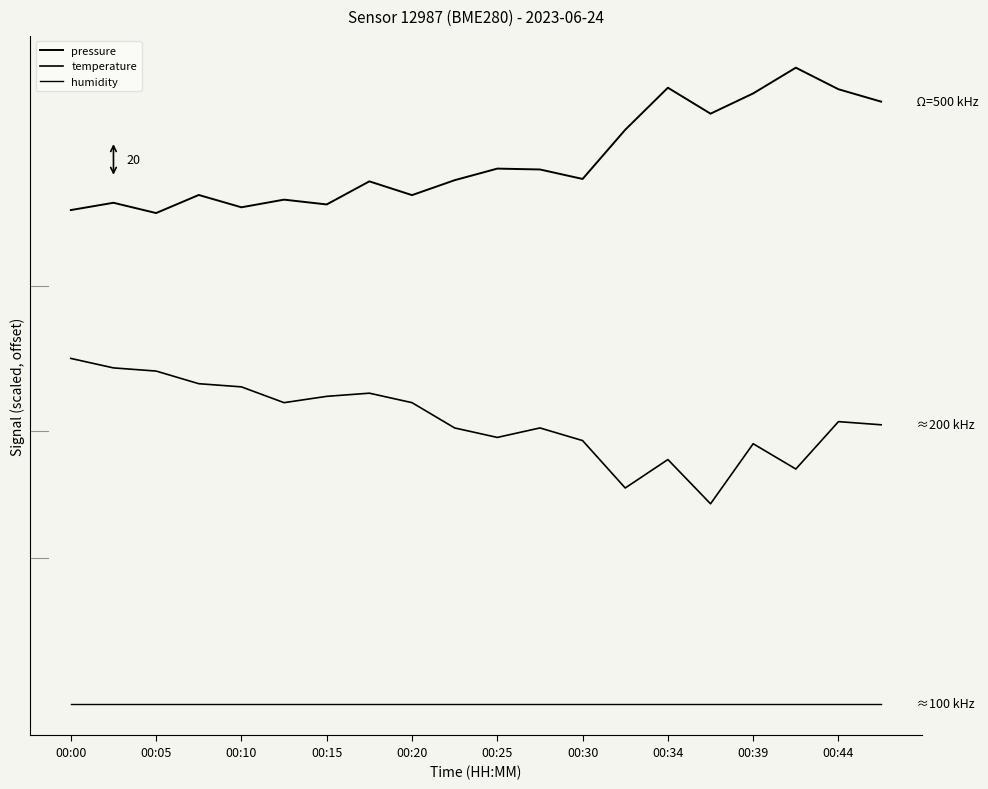

True or false: temperature and humidity cross at least once.

False